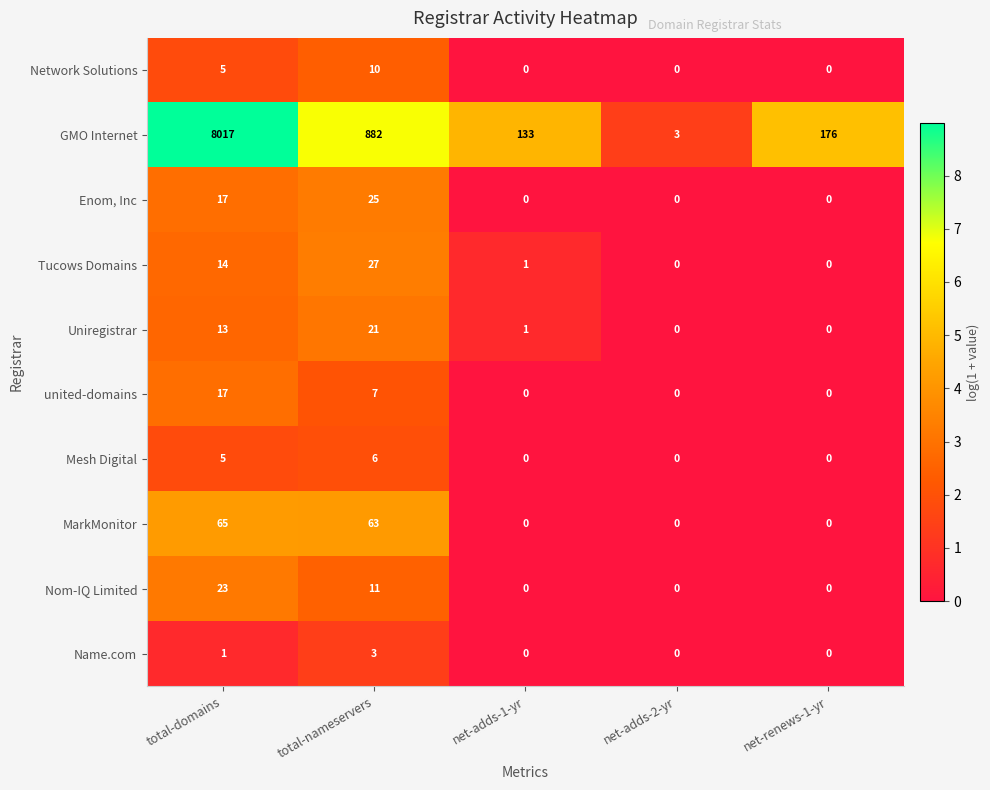

Which category has the highest value across all series?

total-domains